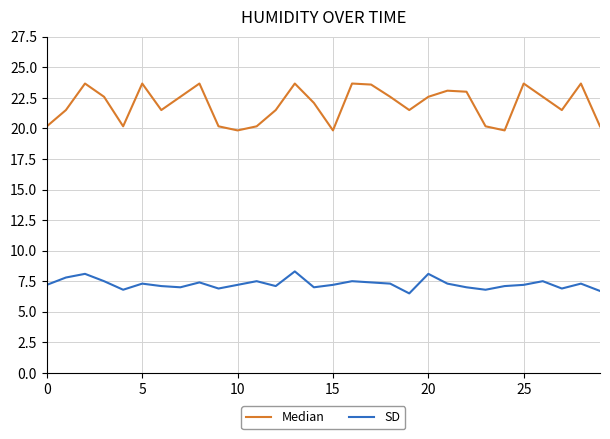

Which series has the widest spread of values?

Median